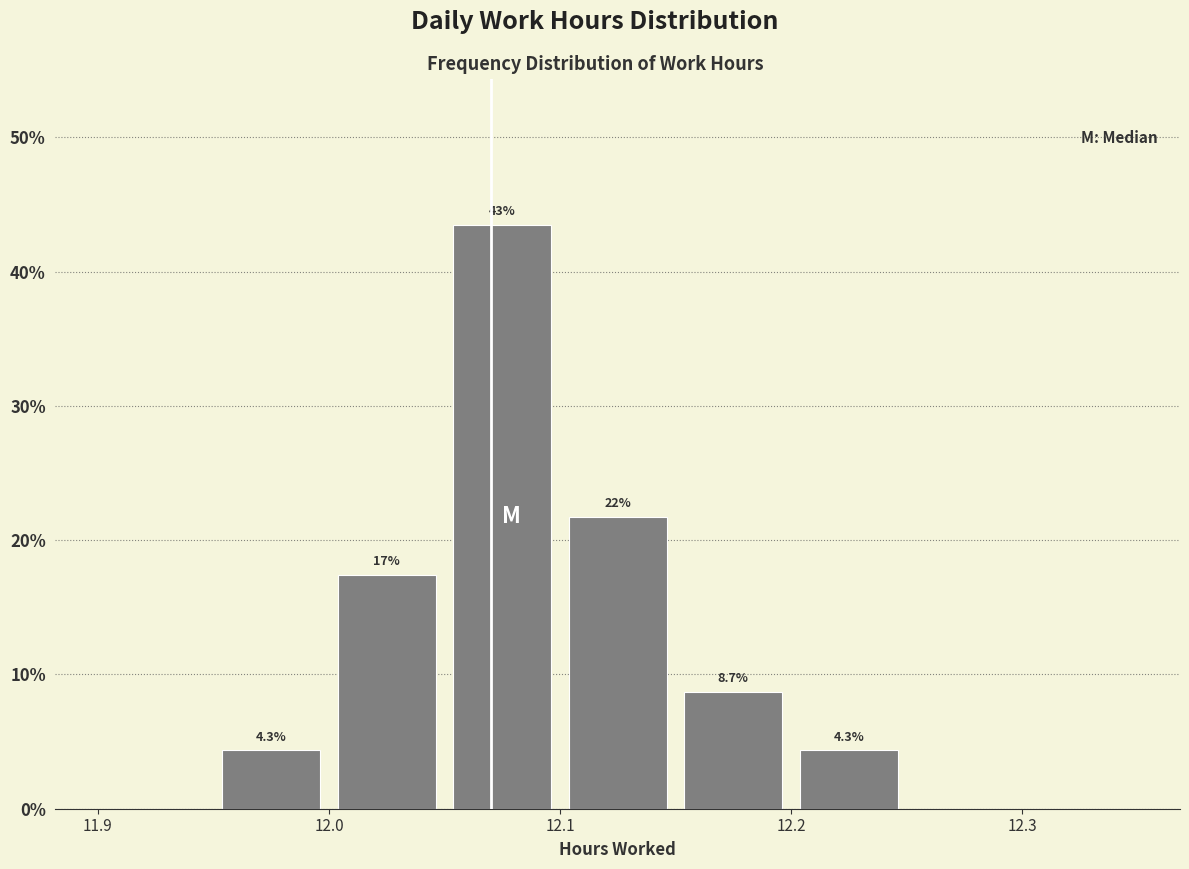

Over which range of the x-axis is the bar tallest?

12.05 to 12.10